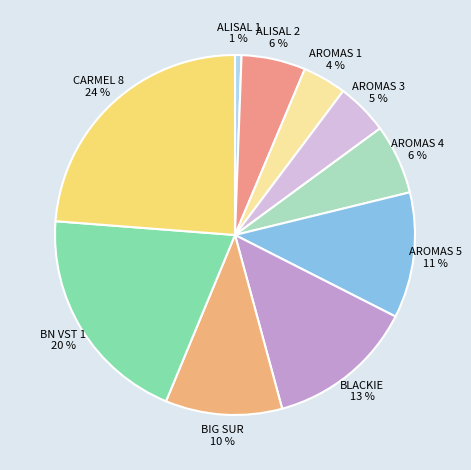

What percentage is the CARMEL 8 slice, to the nearest percent?

24%